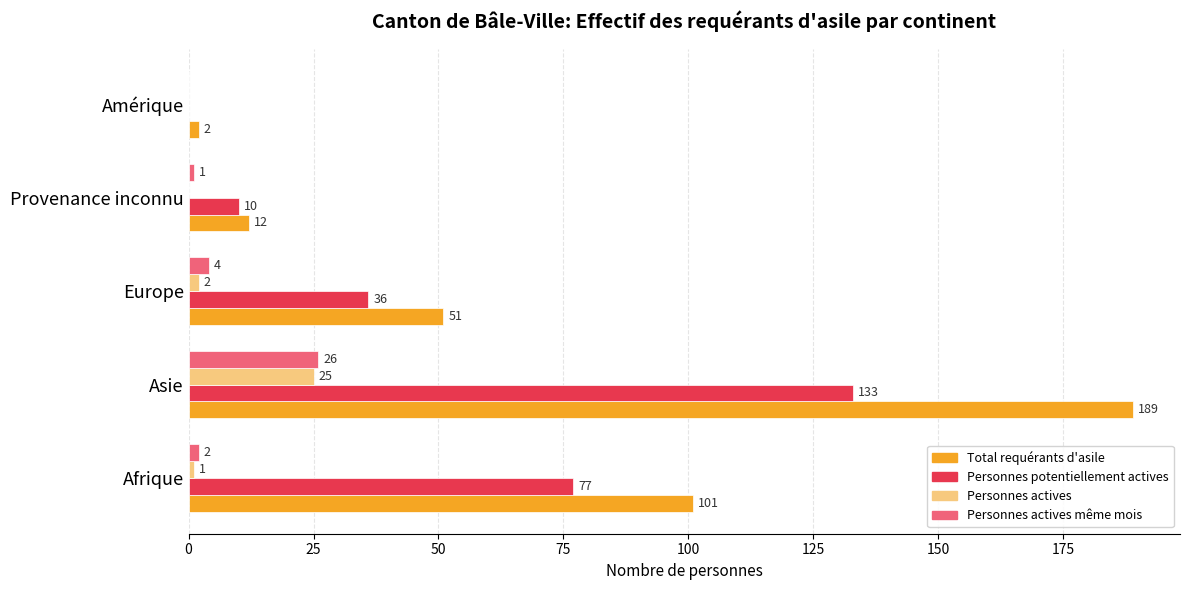

Is the value of Personnes actives même mois at Asie greater than the value of Personnes potentiellement actives at Europe?

No